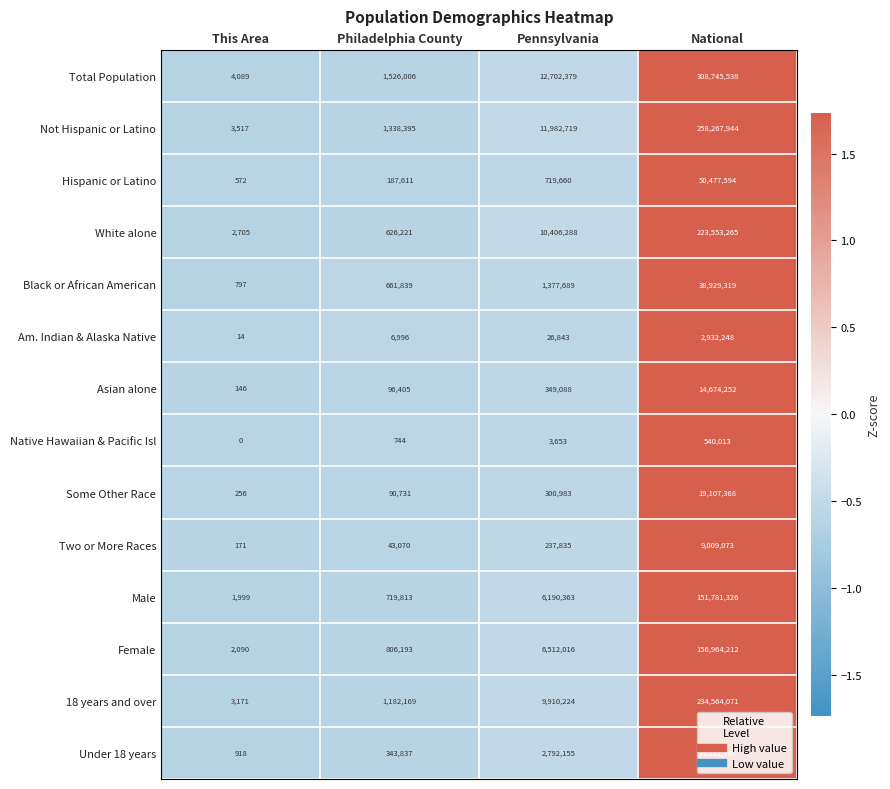

Read the Some Other Race value at Philadelphia County, to the nearest 10.

90730